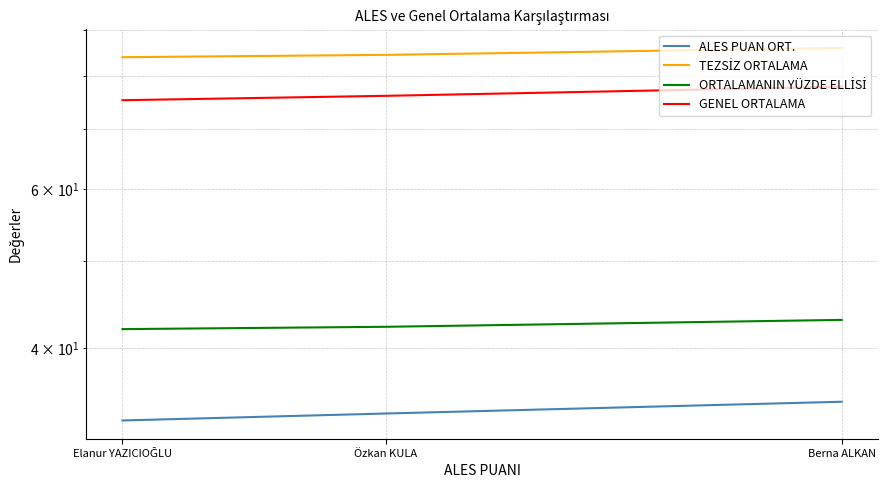

What are all the series names shown in the legend?

ALES PUAN ORT., TEZSİZ ORTALAMA, ORTALAMANIN YÜZDE ELLİSİ, GENEL ORTALAMA